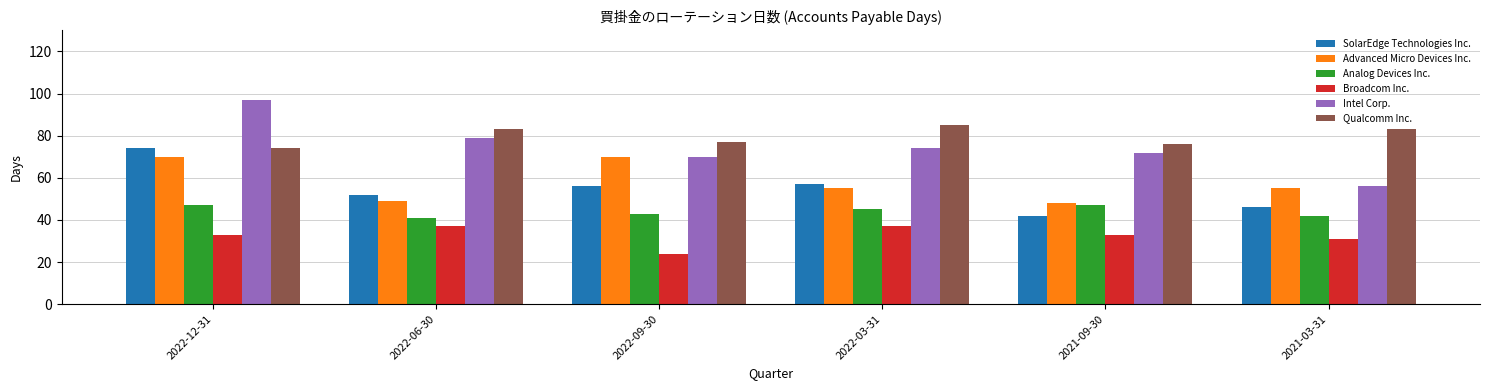

At which label is Broadcom Inc. closest to 30?

2021-03-31